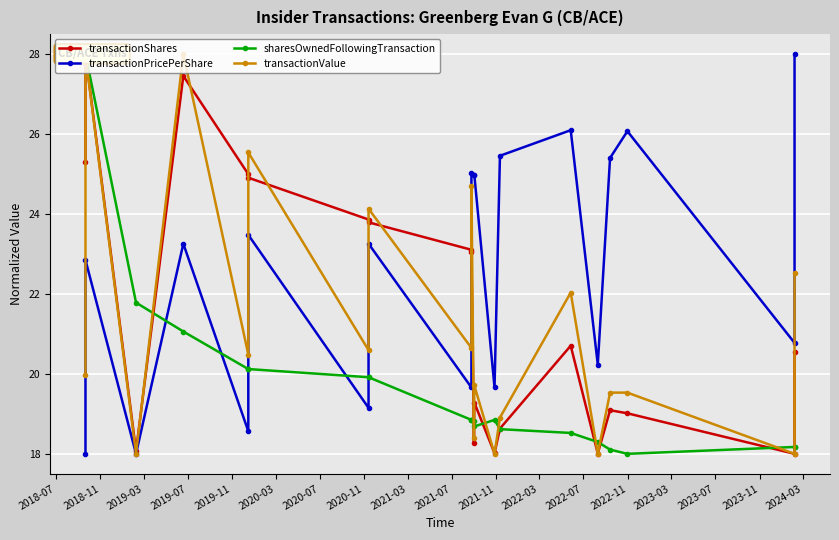

At which label is transactionShares closest to 23?

2021-07